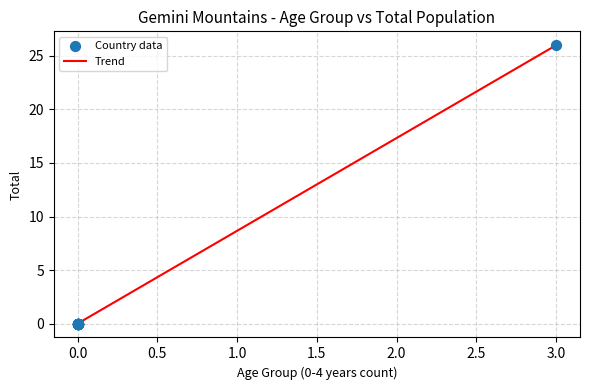

What is the maximum value shown in the chart?

26.0